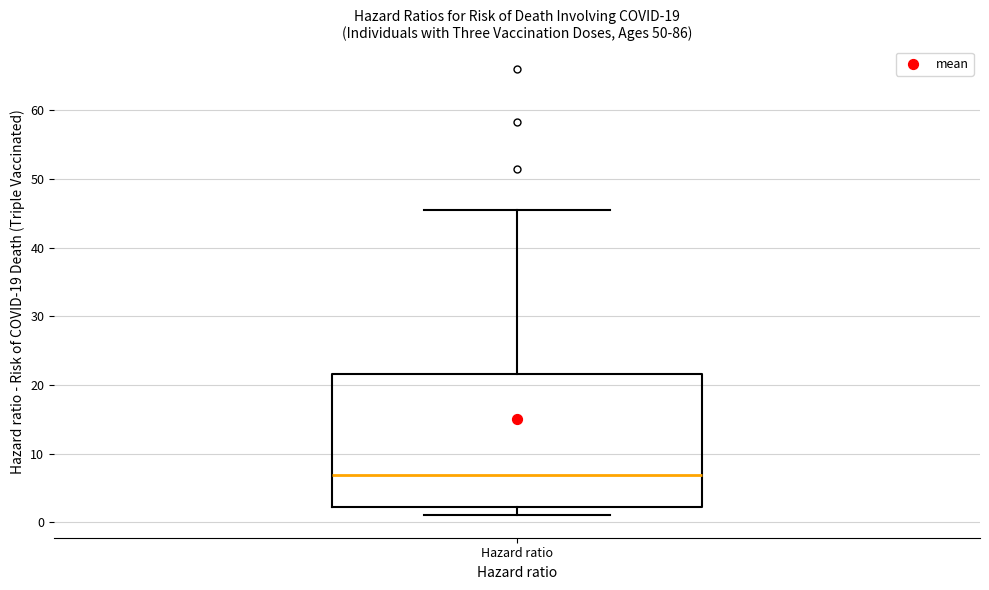

Where is the upper edge of the box for Hazard ratio on the y-axis? The values are not printed on the chart, so give them approximately, as read against the axis.

22